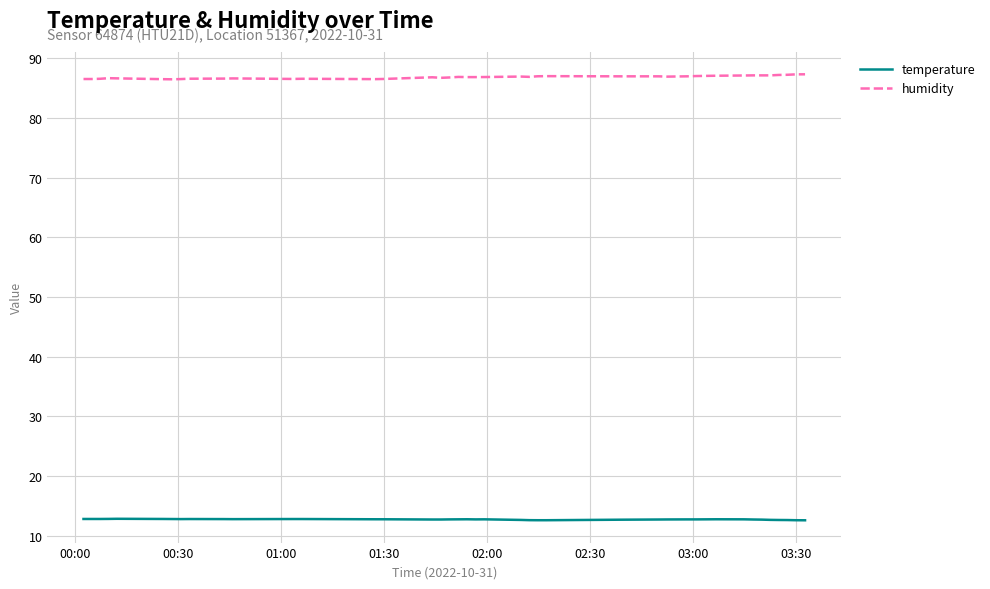

True or false: humidity and temperature cross at least once.

False